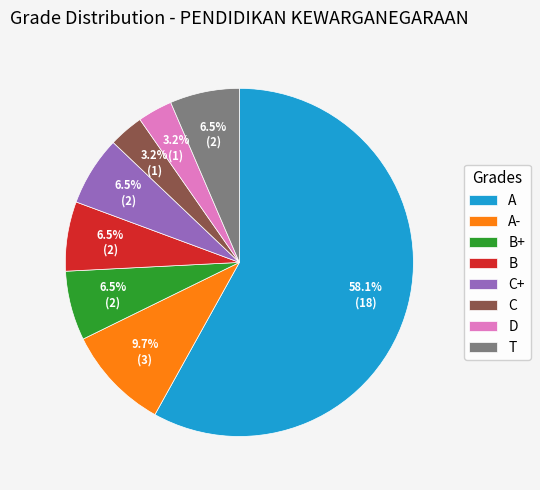

Is A- the majority of the pie?

No